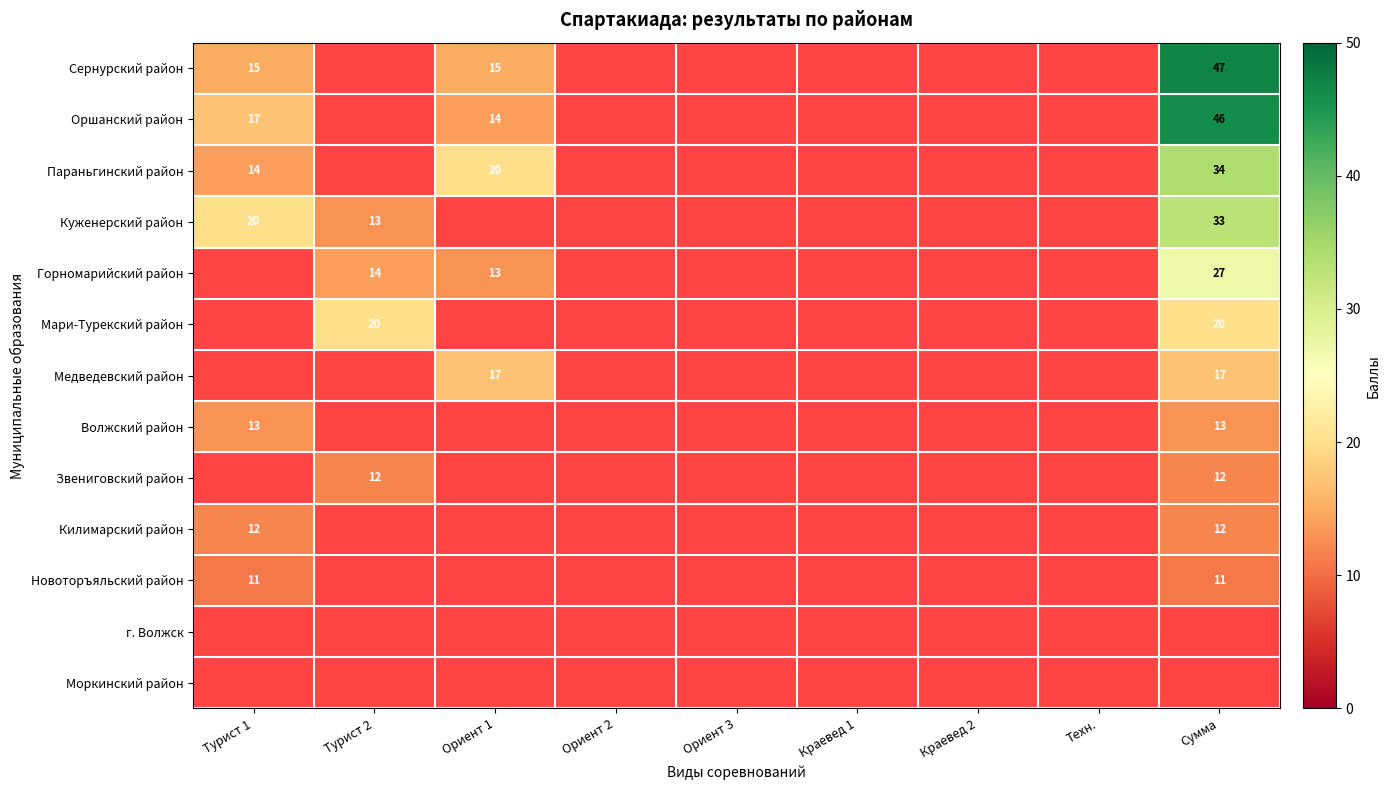

Is it true that Звениговский район equals 12 at Сумма?

True